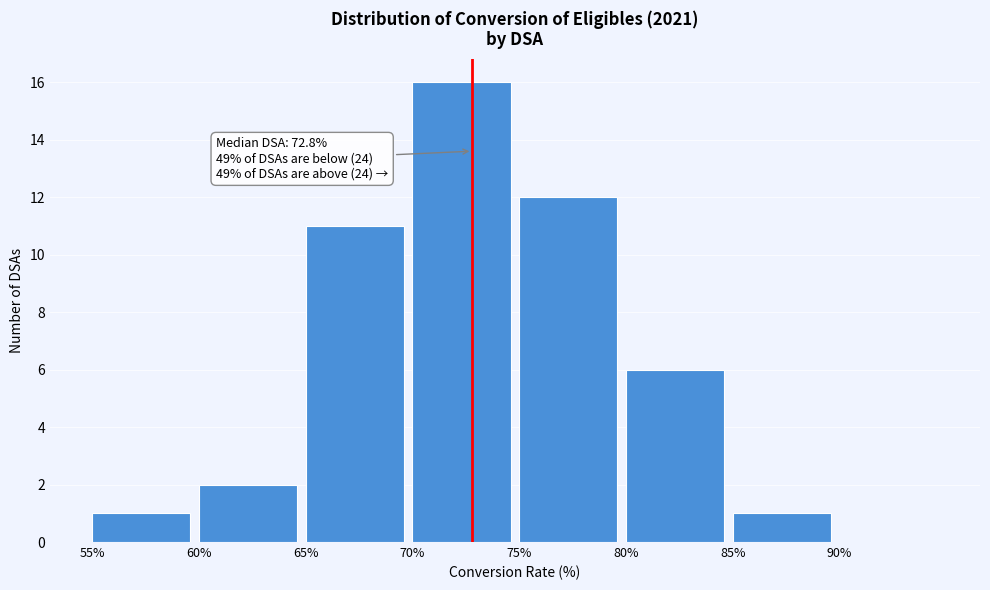

Over which range of the x-axis is the bar tallest?

70 to 75